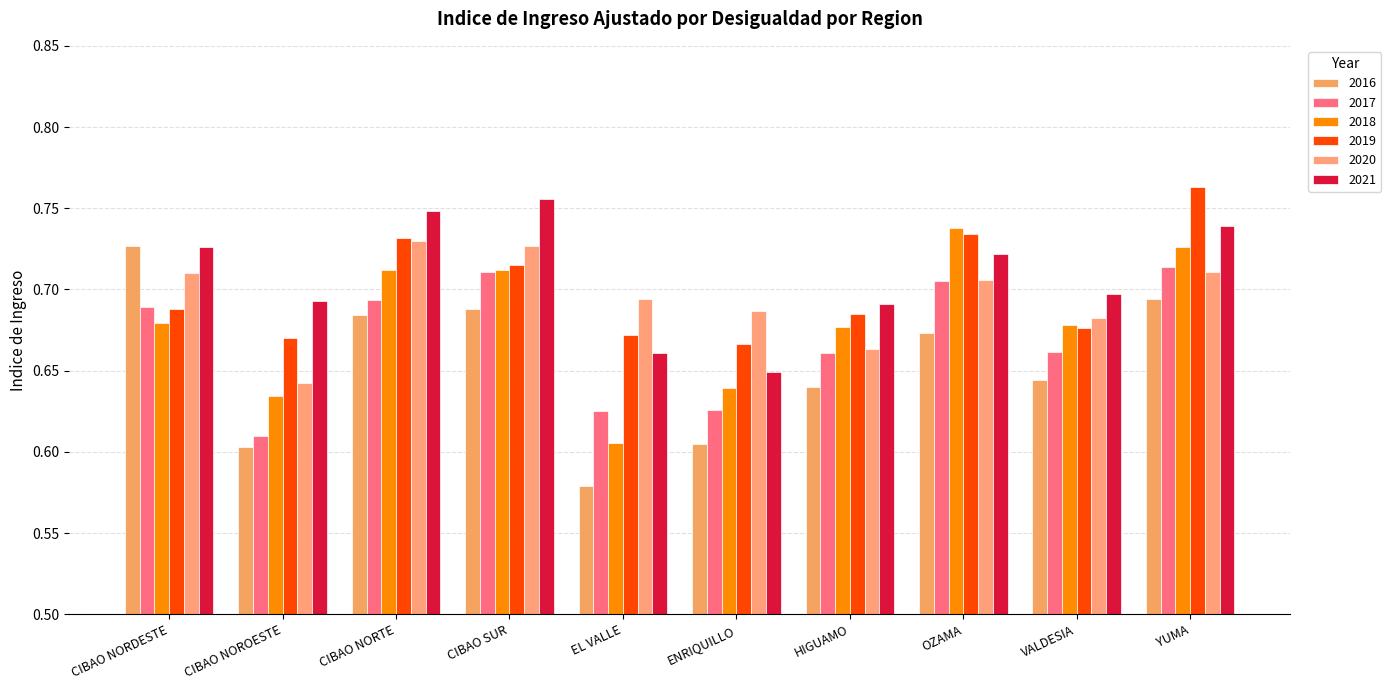

Reading right to left, transcribe all the data shown in this chart.

2016: 0.7	0.6	0.7	0.6	0.6	0.6	0.7	0.7	0.6	0.7
2017: 0.7	0.7	0.7	0.7	0.6	0.6	0.7	0.7	0.6	0.7
2018: 0.7	0.7	0.7	0.7	0.6	0.6	0.7	0.7	0.6	0.7
2019: 0.8	0.7	0.7	0.7	0.7	0.7	0.7	0.7	0.7	0.7
2020: 0.7	0.7	0.7	0.7	0.7	0.7	0.7	0.7	0.6	0.7
2021: 0.7	0.7	0.7	0.7	0.6	0.7	0.8	0.7	0.7	0.7